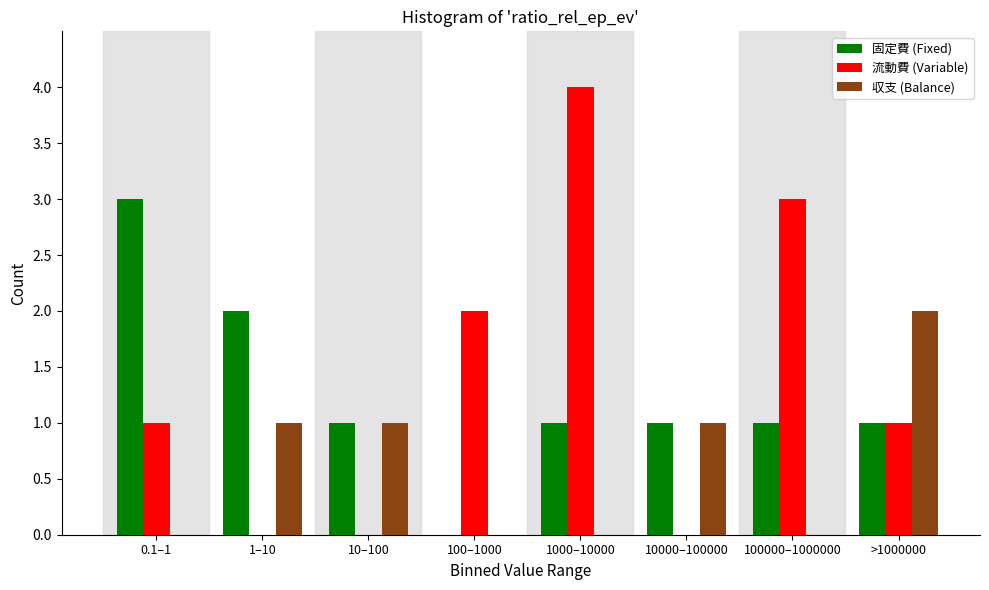

Reading left to right, what are all the values shown in this chart?

固定費 (Fixed): 0.1–1=3	1–10=2	10–100=1	100–1000=0	1000–10000=1	10000–100000=1	100000–1000000=1	>1000000=1
流動費 (Variable): 0.1–1=1	1–10=0	10–100=0	100–1000=2	1000–10000=4	10000–100000=0	100000–1000000=3	>1000000=1
収支 (Balance): 0.1–1=0	1–10=1	10–100=1	100–1000=0	1000–10000=0	10000–100000=1	100000–1000000=0	>1000000=2